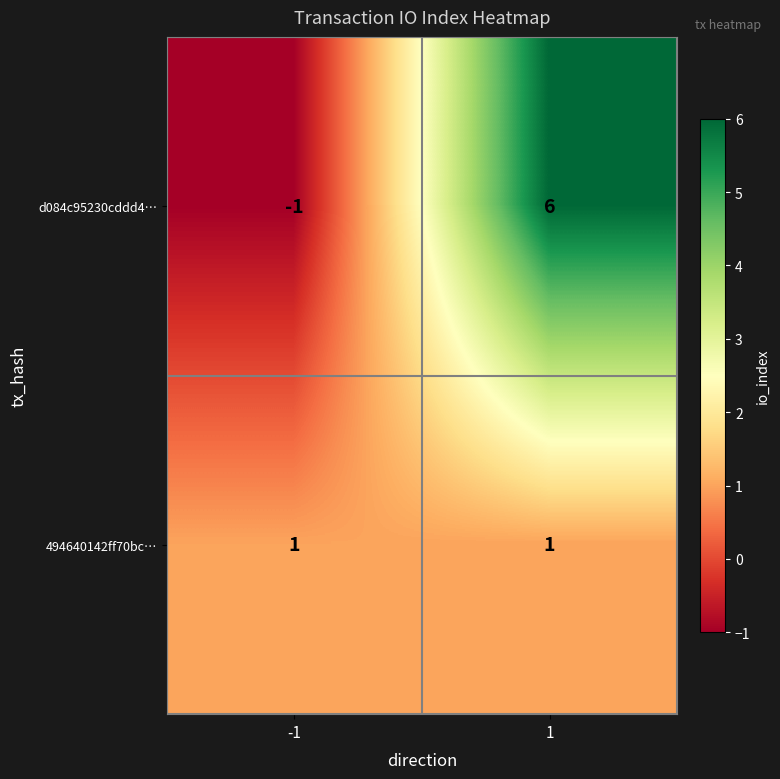

How many distinct data groups are displayed?

2